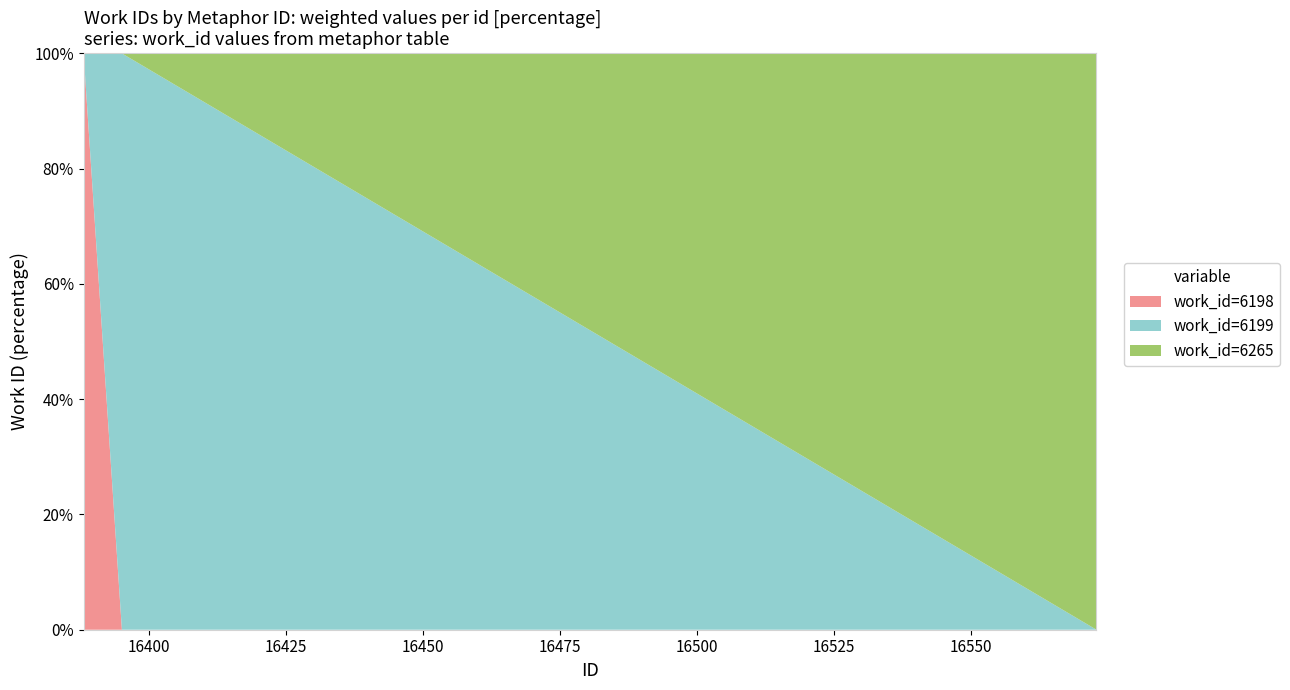

What is the maximum value for work_id=6198?

100